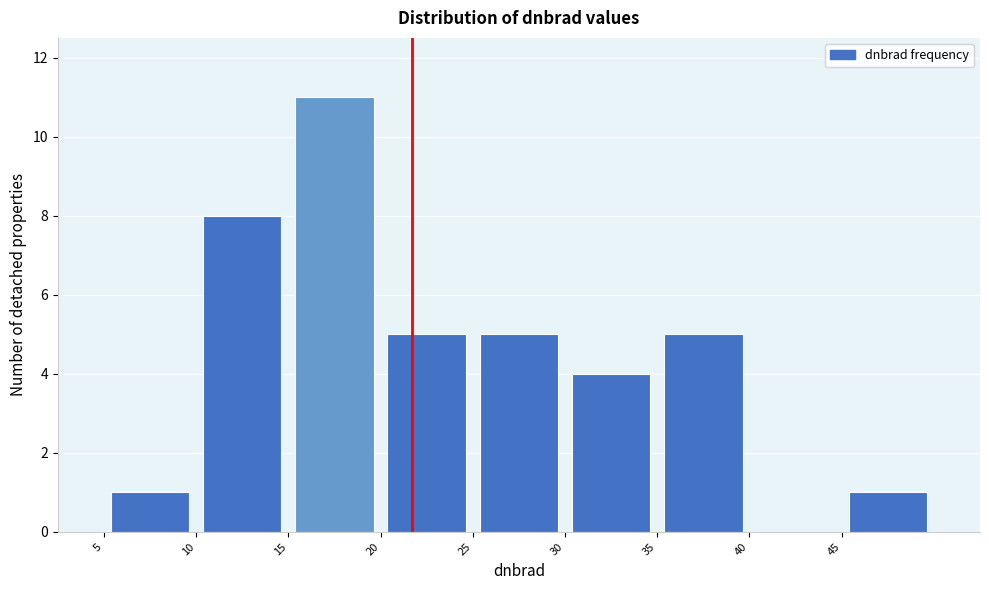

What is the height of the bar covering 10 to 15 on the x-axis? The values are not printed on the chart, so give them approximately, as read against the axis.

8